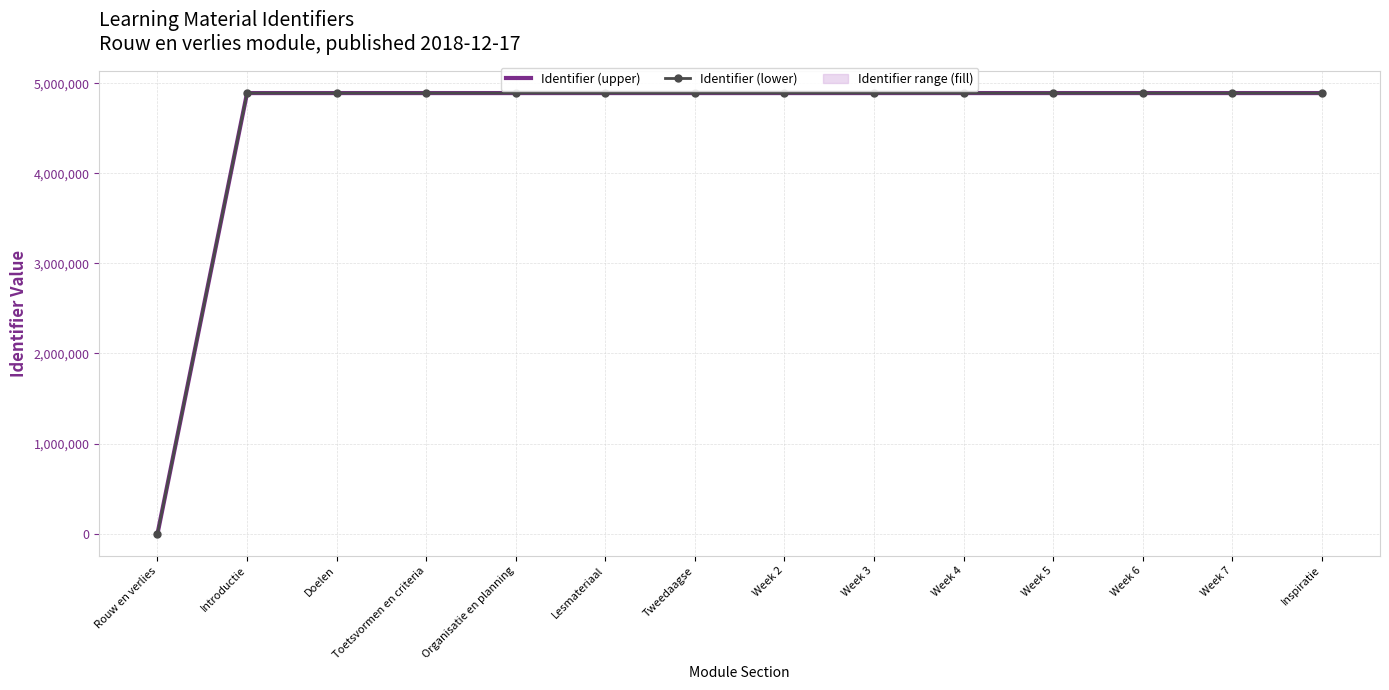

True or false: Identifier (upper) and Identifier (lower) cross at least once.

False